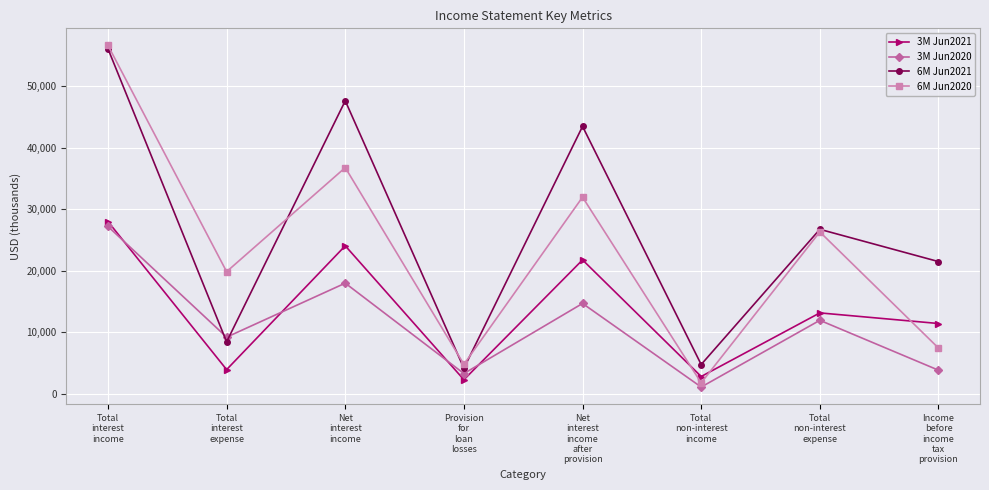

What is the sum of the 6M Jun2020 values at Total
non-interest
expense and Net
interest
income
after
provision?

58285